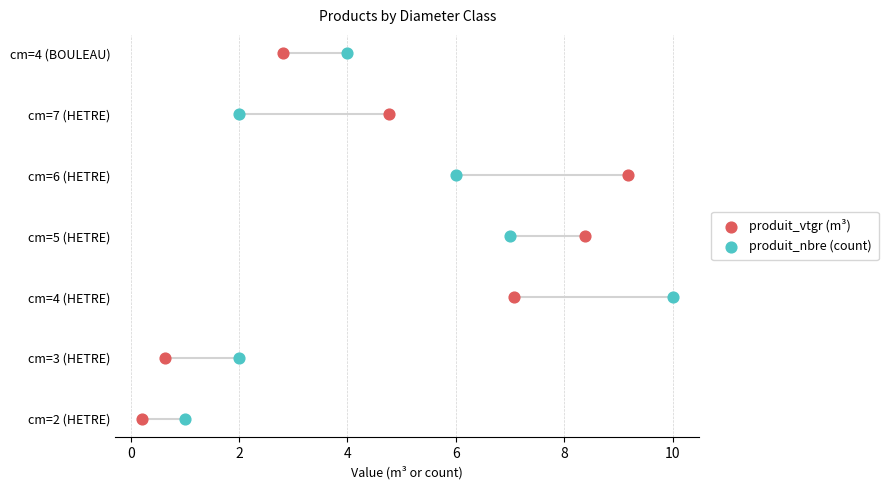

Which series reaches the maximum Y coordinate?

produit_vtgr (m³)